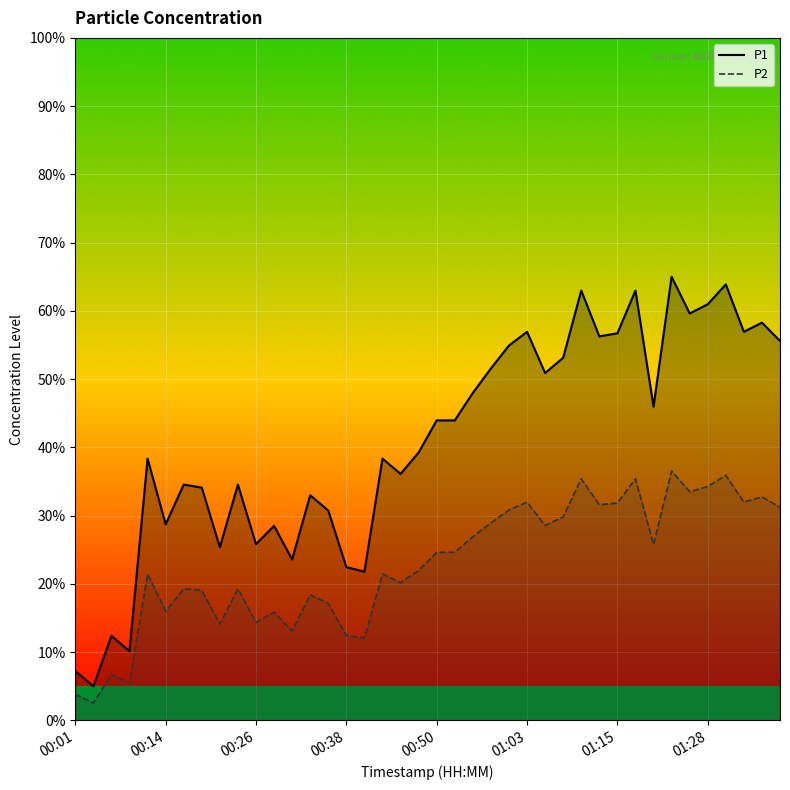

What is the total value across all series at 00:19?

53.1